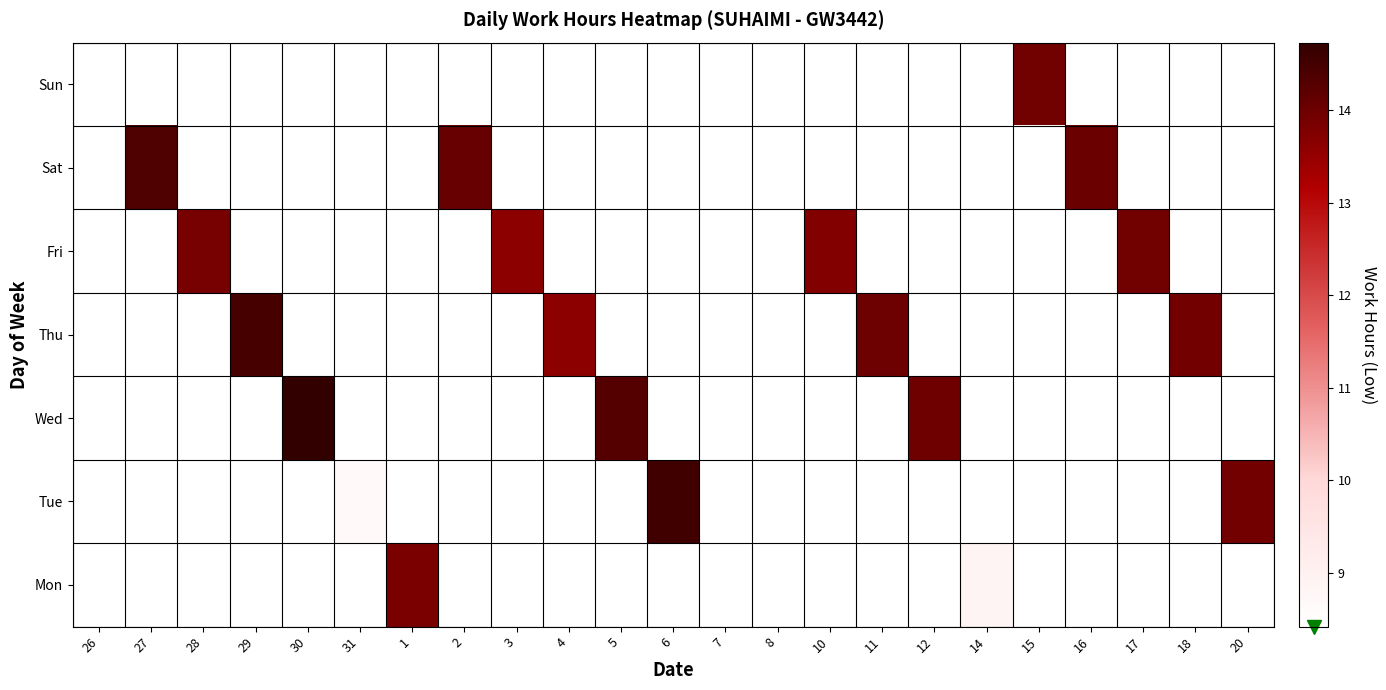

What is the maximum value shown in the chart?

14.7